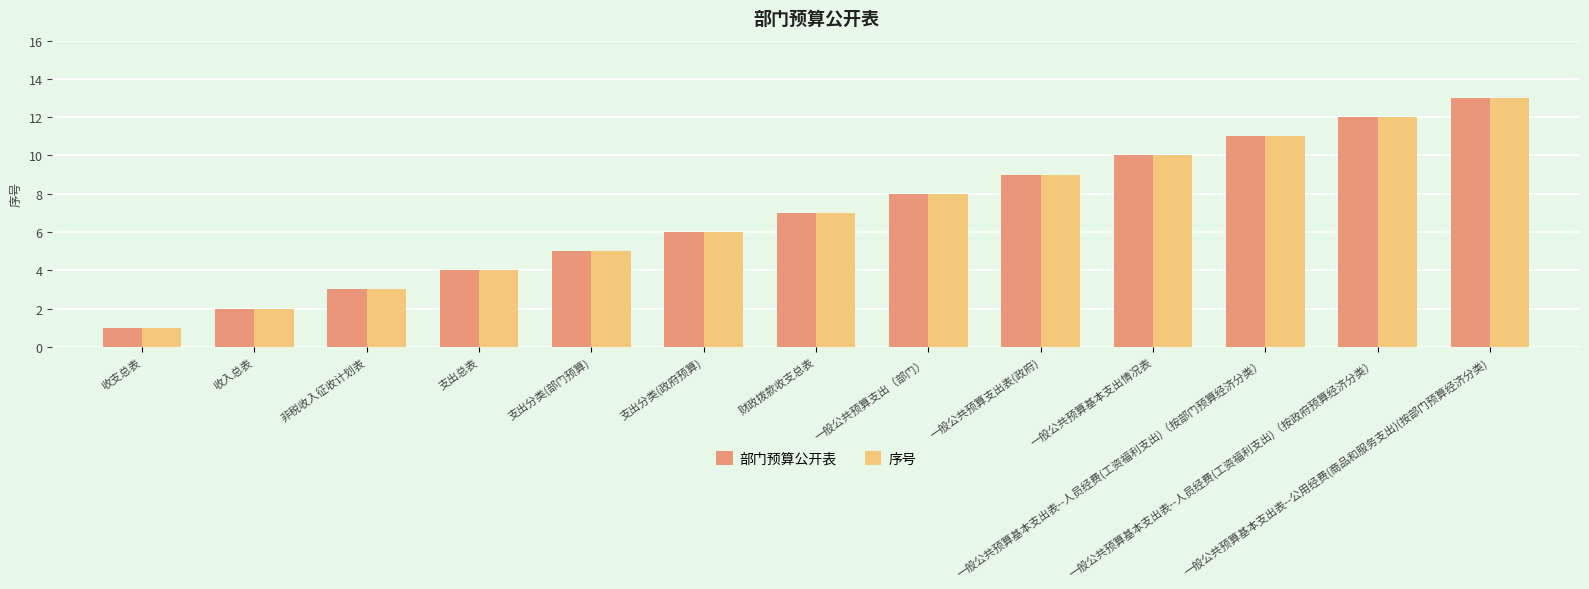

List the labels in order of 部门预算公开表 value, largest first.

一般公共预算基本支出表--公用经费(商品和服务支出)(按部门预算经济分类), 一般公共预算基本支出表--人员经费(工资福利支出)（按政府预算经济分类）, 一般公共预算基本支出表--人员经费(工资福利支出)（按部门预算经济分类）, 一般公共预算基本支出情况表, 一般公共预算支出表(政府), 一般公共预算支出（部门）, 财政拨款收支总表, 支出分类(政府预算), 支出分类(部门预算), 支出总表, 非税收入征收计划表, 收入总表, 收支总表